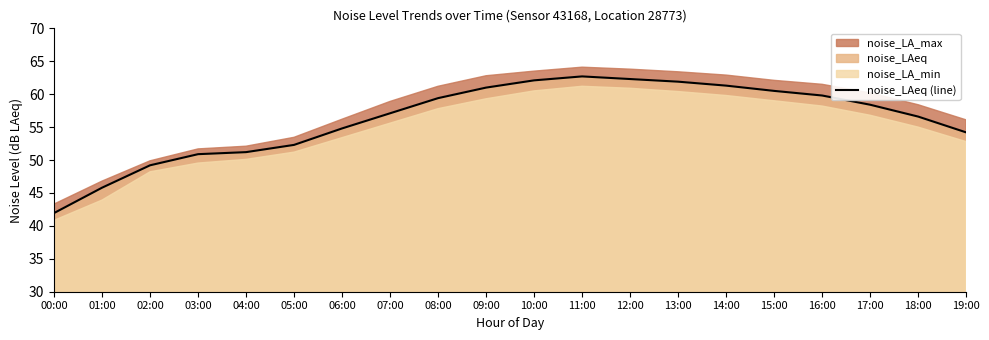

Rank the categories by value from highest to lowest.

11:00, 12:00, 10:00, 13:00, 14:00, 09:00, 15:00, 16:00, 08:00, 17:00, 07:00, 18:00, 06:00, 19:00, 05:00, 04:00, 03:00, 02:00, 01:00, 00:00